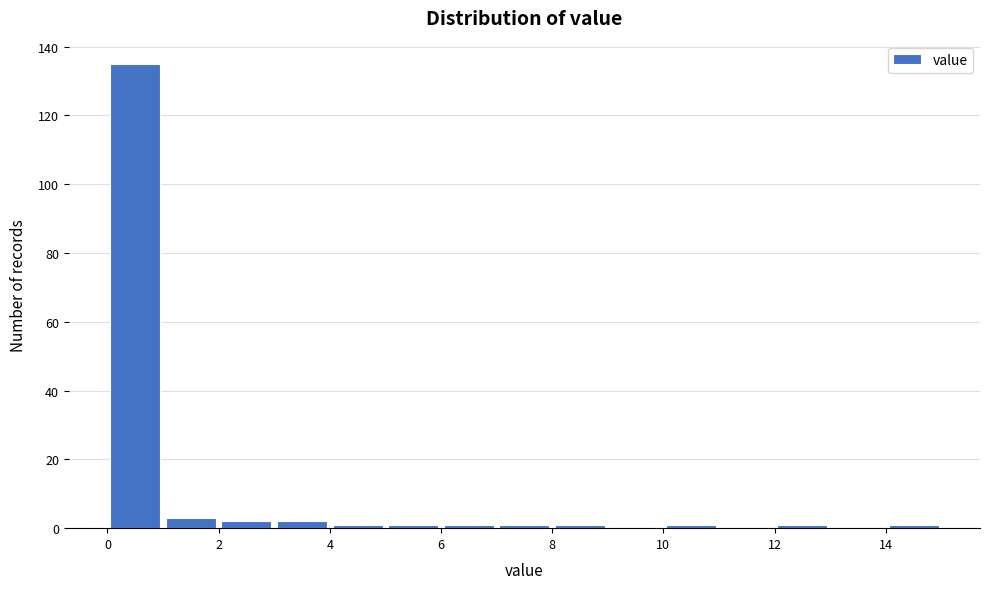

Reading left to right, list every bar in this chart as the range it spans on the x-axis followed by its height. The values are not printed on the chart, so give them approximately, as read against the axis.

0 to 1: 136
1 to 2: 4
2 to 3: 2
3 to 4: 2
4 to 5: under 2
5 to 6: under 2
6 to 7: under 2
7 to 8: under 2
8 to 9: under 2
9 to 10: 0
10 to 11: under 2
11 to 12: 0
12 to 13: under 2
13 to 14: 0
14 to 15: under 2